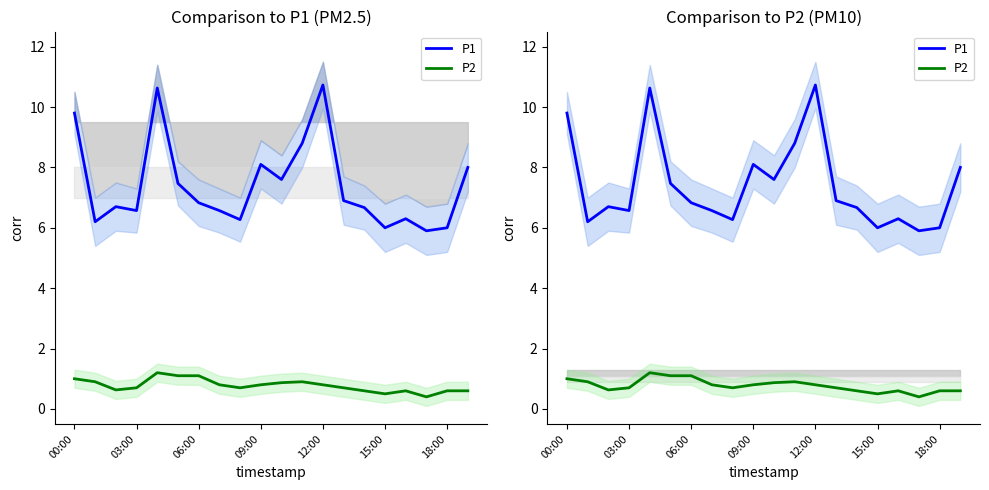

At how many categories does at least one series exceed 1?

20